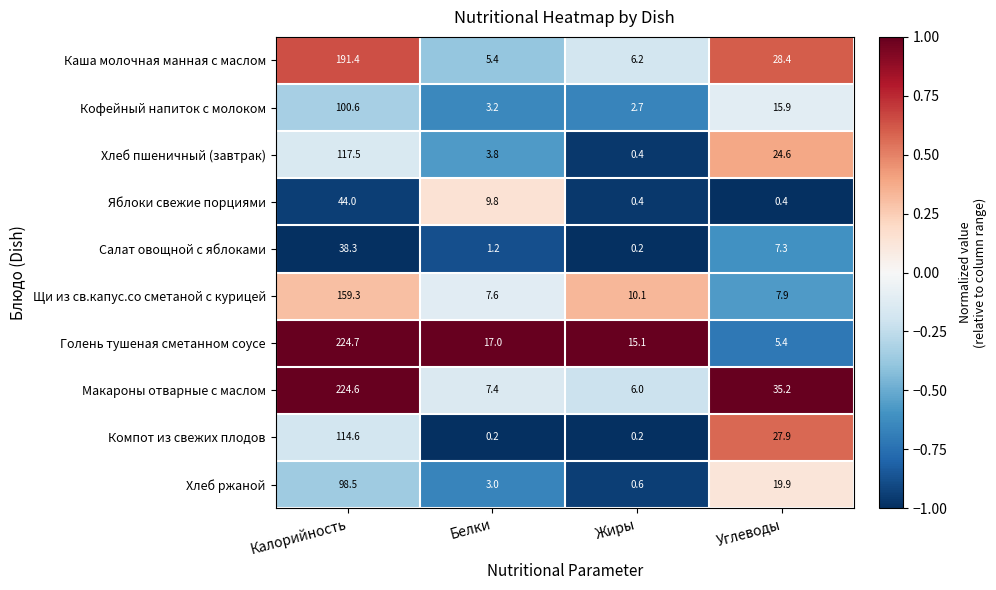

Which series has the largest total across all categories?

Макароны отварные с маслом